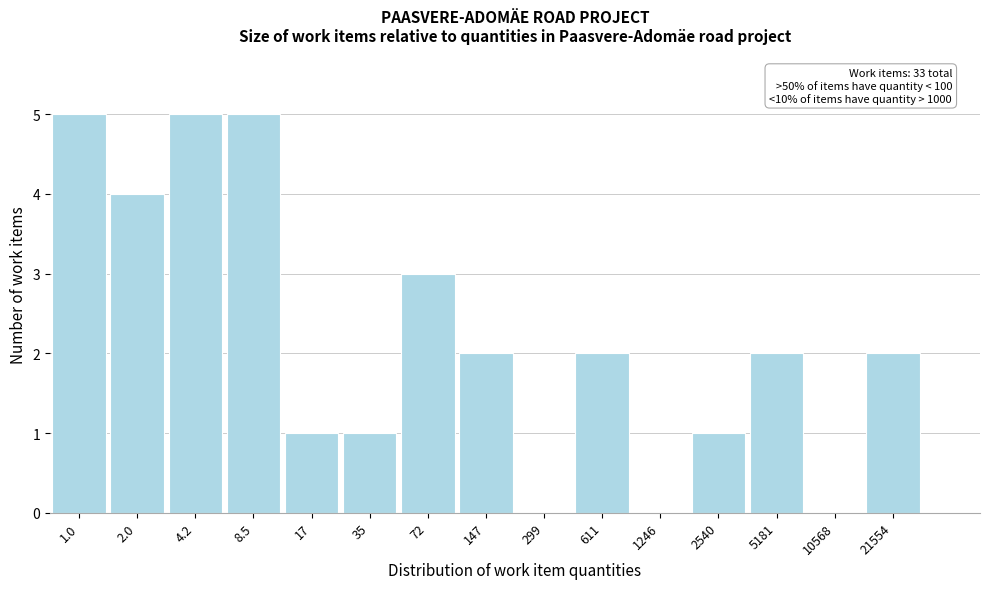

Reading left to right, list all the values displayed in this chart.

1.0=5	2.0=4	4.2=5	8.5=5	17=1	35=1	72=3	147=2	299=0	611=2	1246=0	2540=1	5181=2	10568=0	21554=2